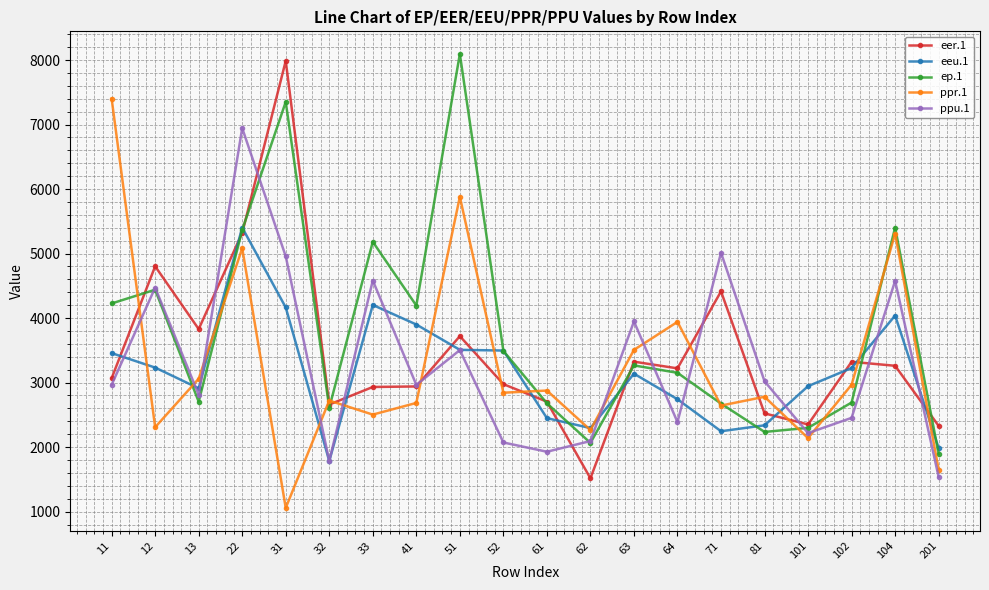

Where is the first local maximum for eer.1?

12